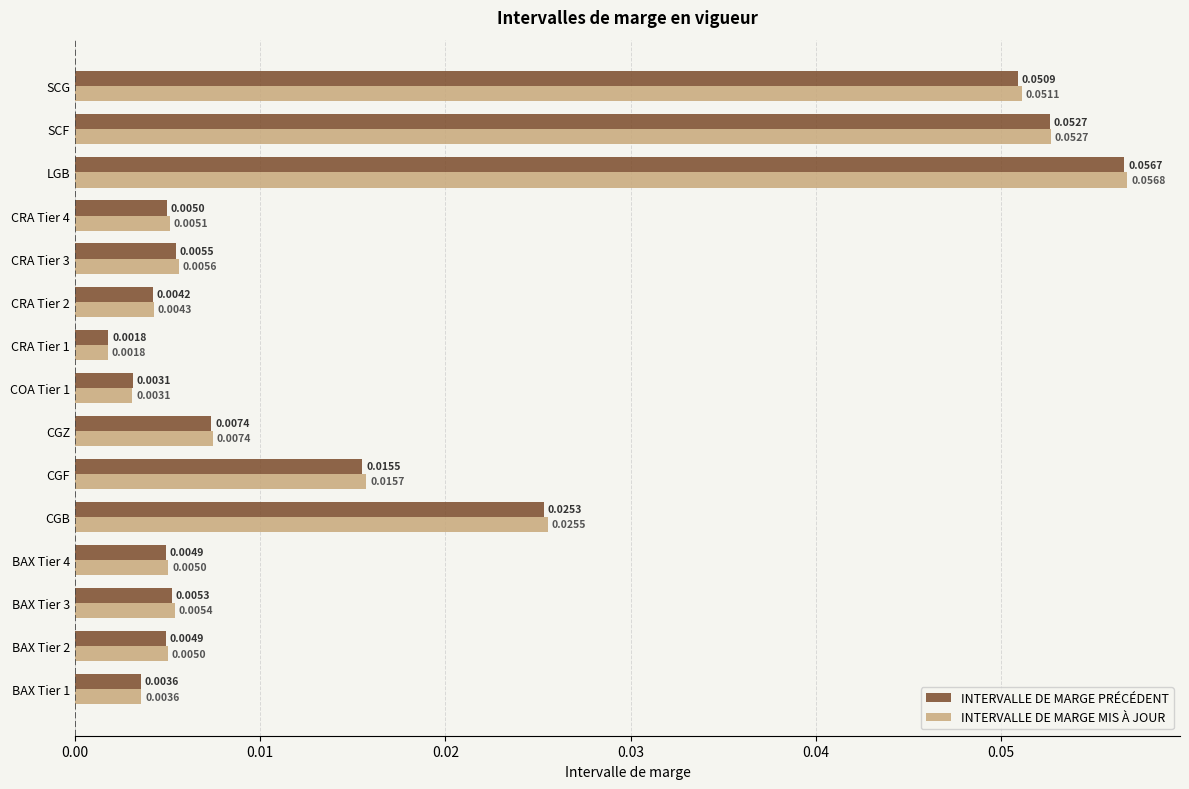

List the series in order of their overall mean, highest first.

INTERVALLE DE MARGE MIS À JOUR, INTERVALLE DE MARGE PRÉCÉDENT